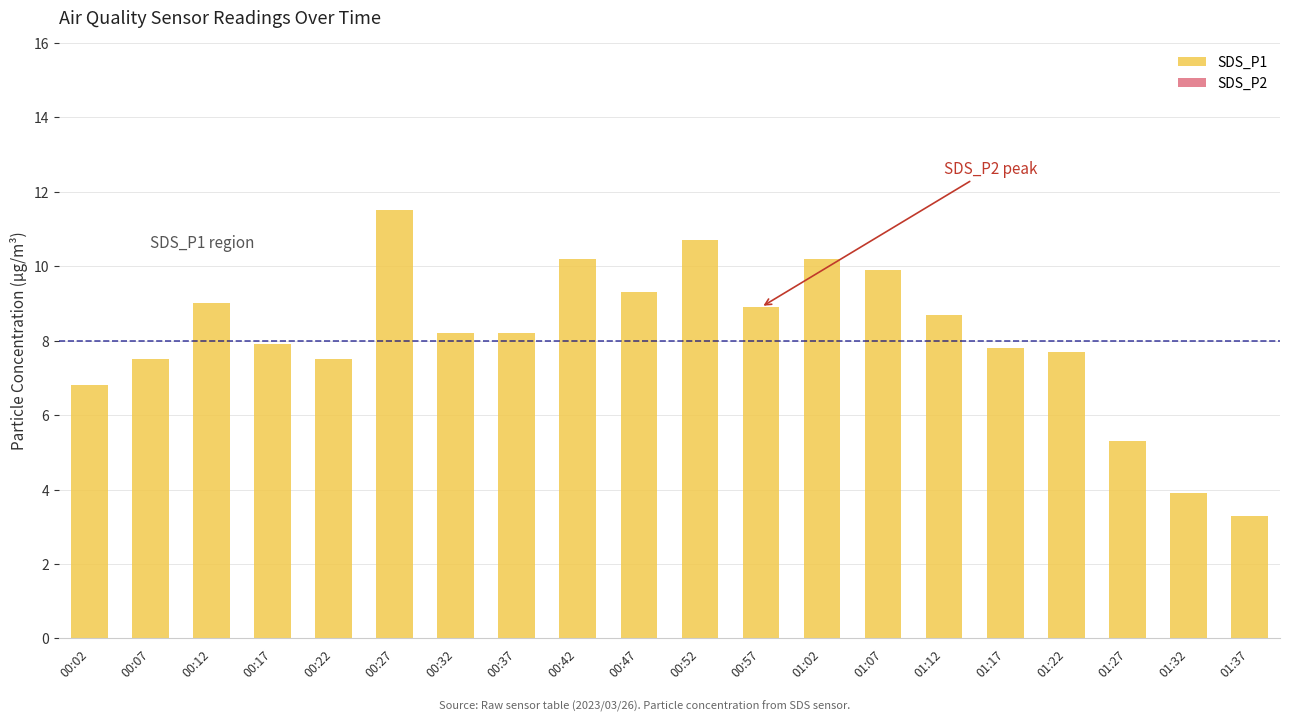

What is the average value?

8.1